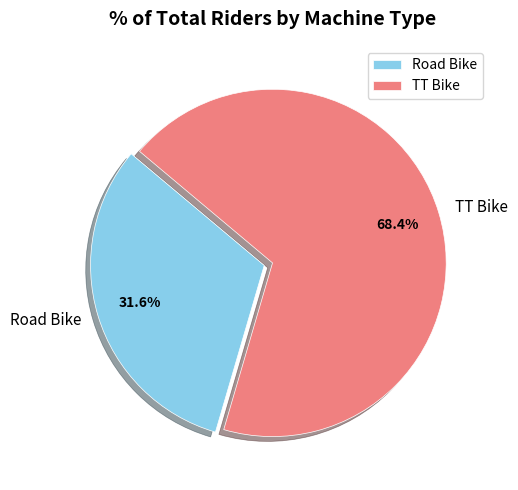

What percentage is NOT represented by TT Bike?

31.6%